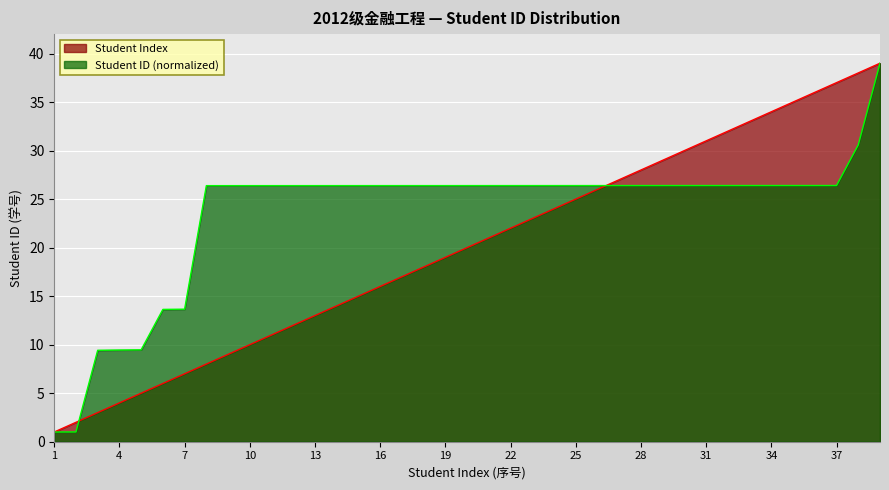

Rank the series at 25 from highest to lowest value.

Student ID (normalized), Student Index